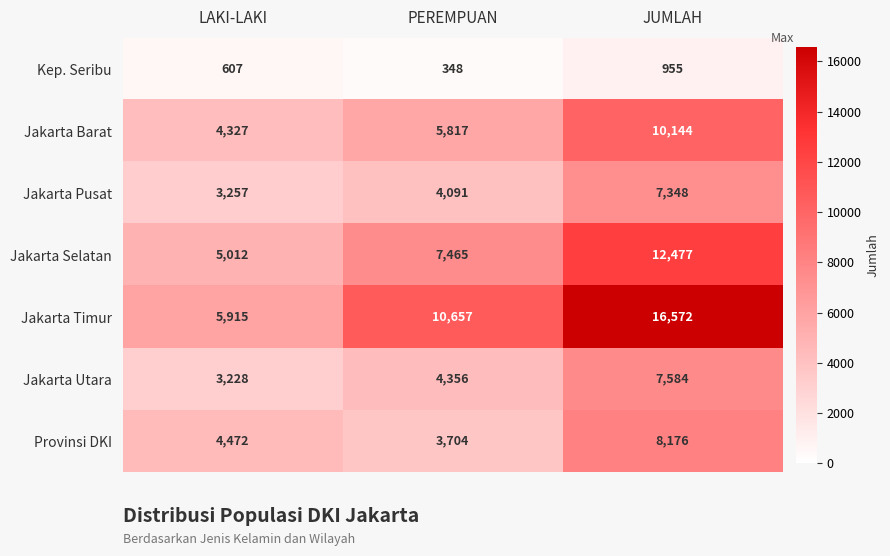

Which series changed the most between LAKI-LAKI and PEREMPUAN?

Jakarta Timur